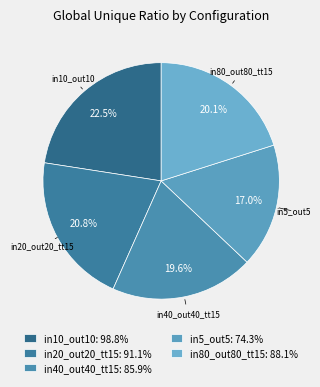

What percentage do in5_out5 and in10_out10 together represent?

39.5%